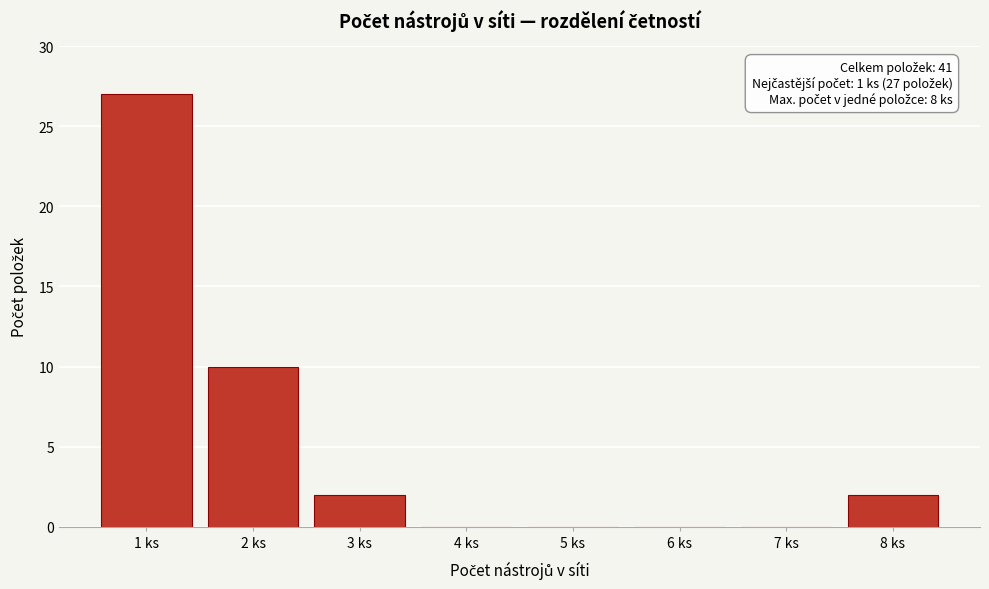

Reading left to right, transcribe all the data shown in this chart.

1 ks=27	2 ks=10	3 ks=2	4 ks=0	5 ks=0	6 ks=0	7 ks=0	8 ks=2